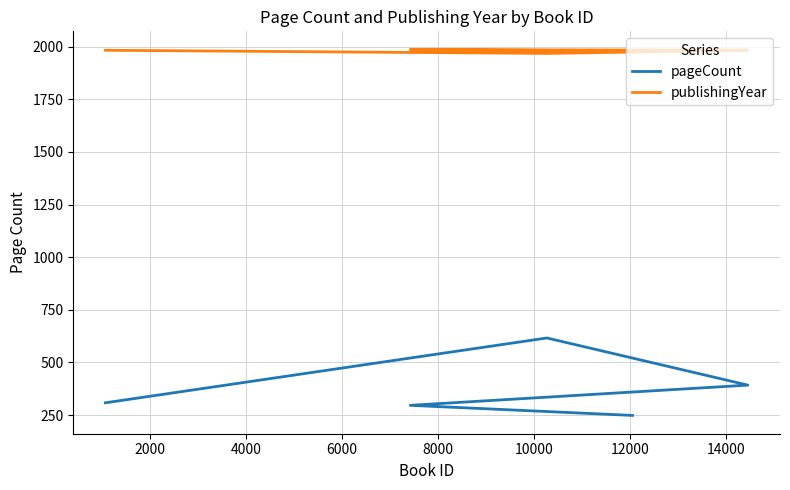

What is the minimum value shown in the chart?

248